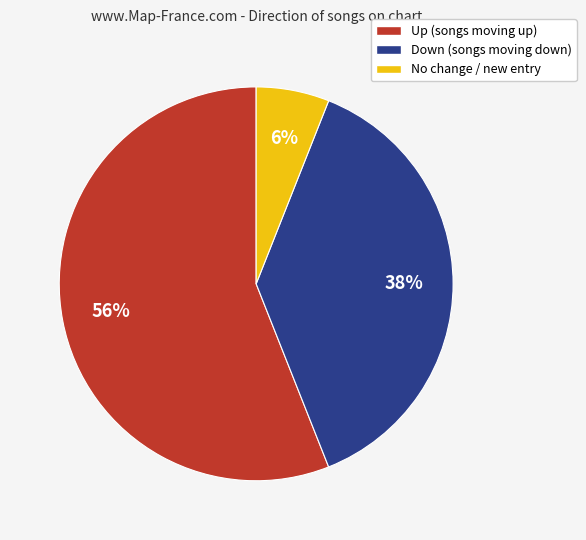

To the nearest percent, what is the difference between the largest and smallest slice percentages?

50%